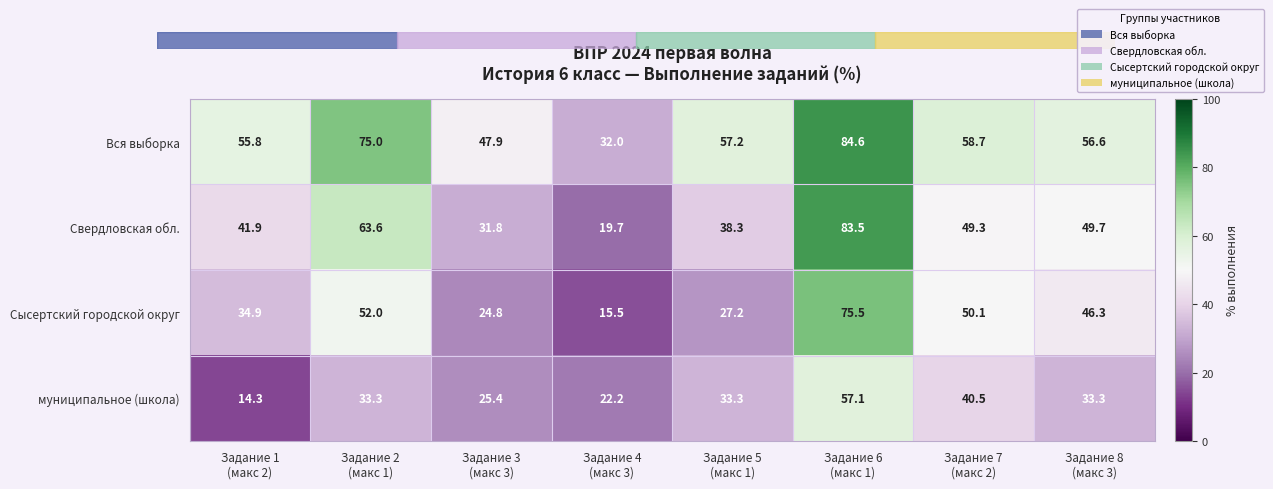

What is the greatest value displayed?

84.6